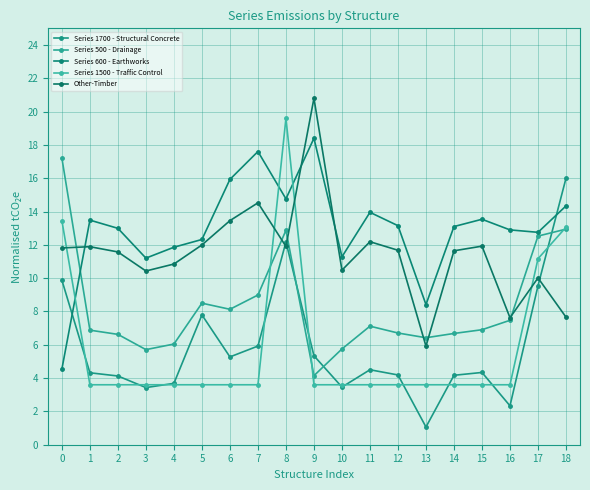

What is the sum of all Series 600 - Earthworks values?

246.5